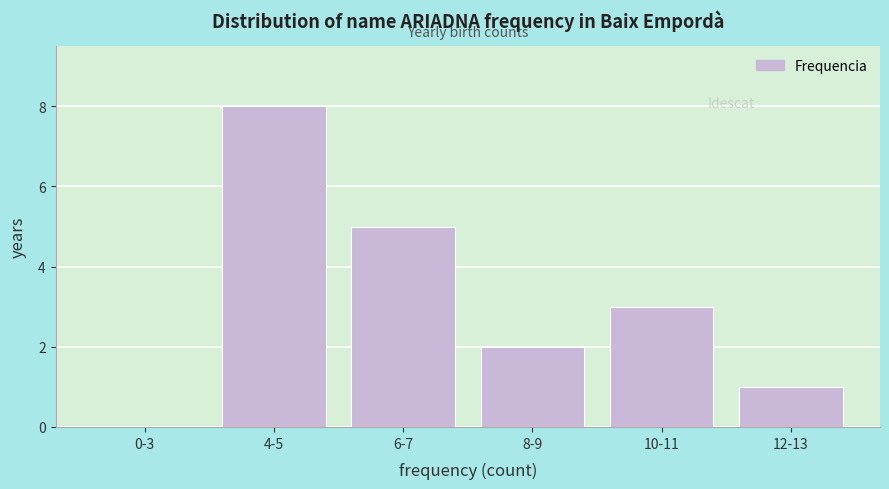

Reading left to right, transcribe all the data shown in this chart.

0-3=0	4-5=8	6-7=5	8-9=2	10-11=3	12-13=1